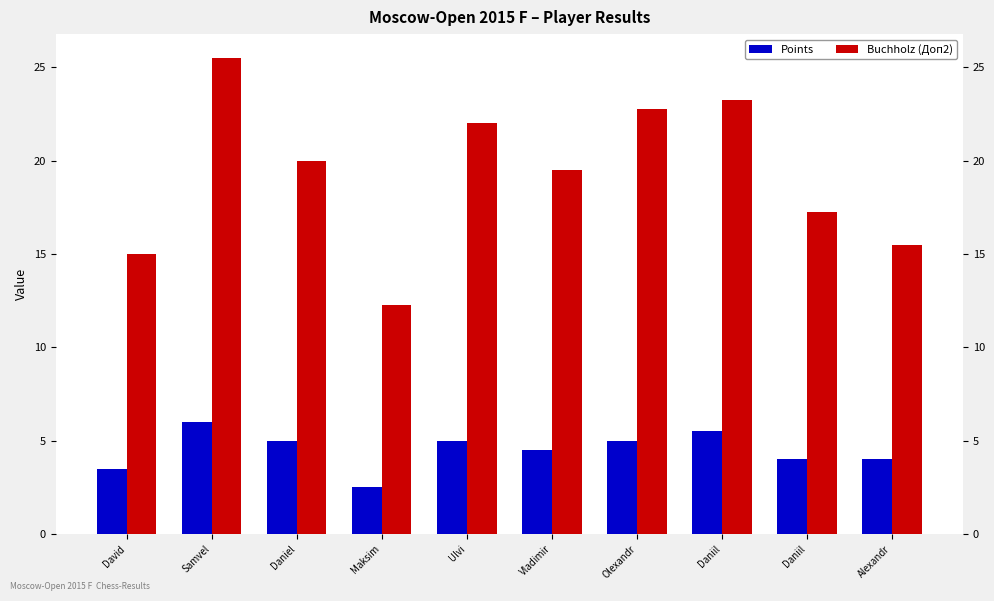

Reading left to right, what are all the values shown in this chart?

Points: David=3.5	Samvel=6.0	Daniel=5.0	Maksim=2.5	Ulvi=5.0	Vladimir=4.5	Olexandr=5.0	Daniil=5.5	Daniil=4.0	Alexandr=4.0
Buchholz (Доп2): David=15.0	Samvel=25.5	Daniel=20.0	Maksim=12.2	Ulvi=22.0	Vladimir=19.5	Olexandr=22.8	Daniil=23.2	Daniil=17.2	Alexandr=15.5